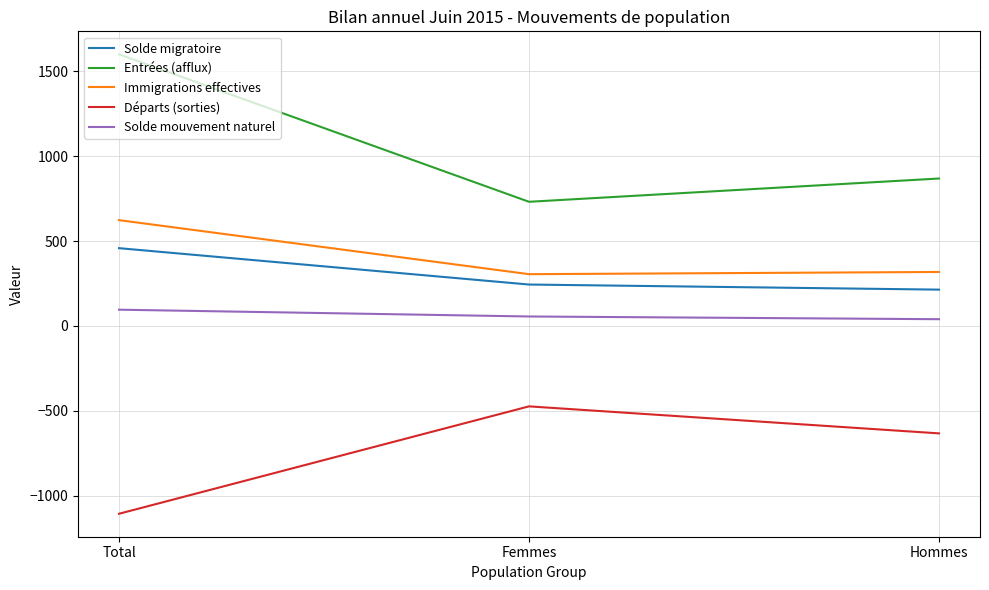

What is the difference between the Départs (sorties) values at Hommes and Total?

473